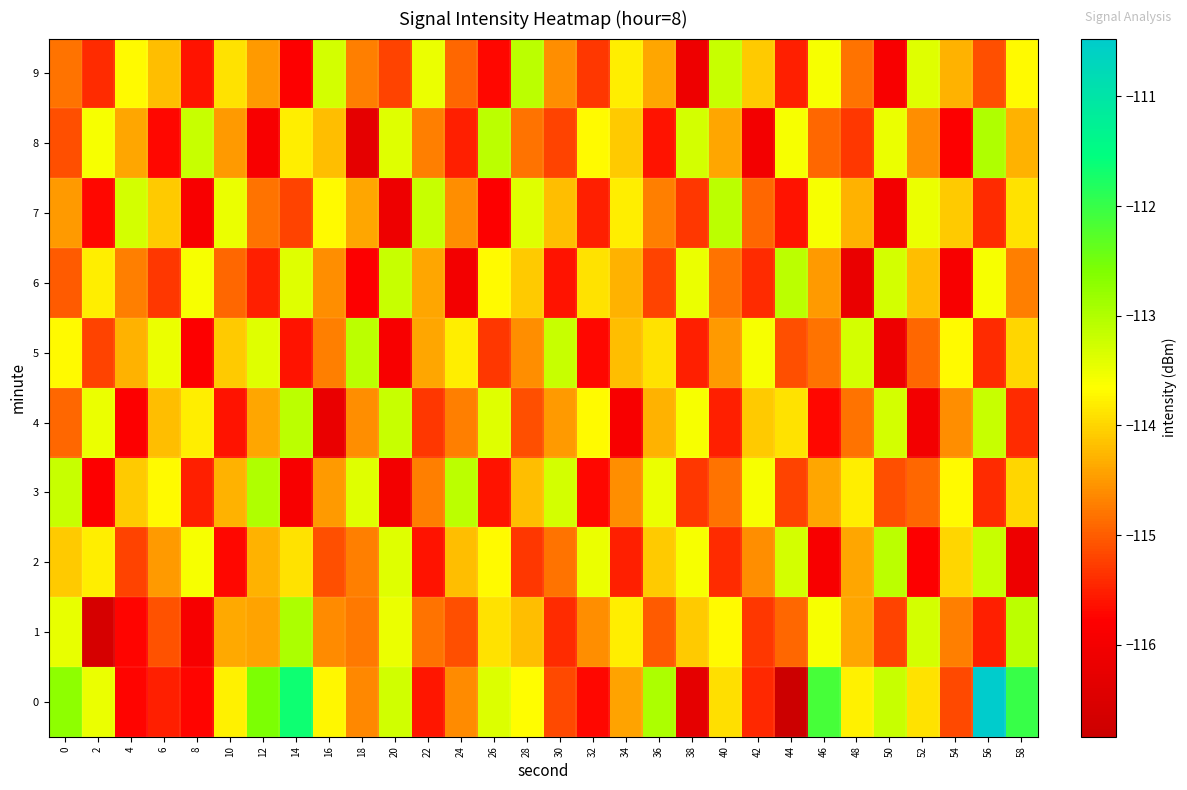

Reading left to right, list all the values displayed in this chart.

0: 0=-112.7	2=-113.5	4=-115.7	6=-115.5	8=-115.7	10=-113.8	12=-112.6	14=-111.7	16=-113.7	18=-114.6	20=-113.3	22=-115.6	24=-114.6	26=-113.4	28=-113.7	30=-115.1	32=-115.7	34=-114.4	36=-113.0	38=-116.3	40=-113.9	42=-115.4	44=-116.8	46=-112.1	48=-113.8	50=-113.2	52=-113.9	54=-115.2	56=-110.5	58=-112.0
1: 0=-113.5	2=-116.6	4=-115.7	6=-115.1	8=-115.9	10=-114.4	12=-114.4	14=-113.0	16=-114.6	18=-114.8	20=-113.5	22=-114.8	24=-115.1	26=-113.9	28=-114.2	30=-115.4	32=-114.6	34=-113.8	36=-115.0	38=-114.1	40=-113.7	42=-115.3	44=-114.9	46=-113.6	48=-114.4	50=-115.2	52=-113.3	54=-114.7	56=-115.5	58=-113.1
2: 0=-114.1	2=-113.8	4=-115.2	6=-114.5	8=-113.6	10=-115.7	12=-114.3	14=-113.9	16=-115.1	18=-114.7	20=-113.4	22=-115.6	24=-114.2	26=-113.7	28=-115.3	30=-114.8	32=-113.5	34=-115.5	36=-114.1	38=-113.6	40=-115.4	42=-114.6	44=-113.3	46=-115.9	48=-114.4	50=-113.1	52=-115.8	54=-114.0	56=-113.2	58=-116.1
3: 0=-113.2	2=-115.8	4=-114.1	6=-113.7	8=-115.5	10=-114.3	12=-113.0	14=-115.9	16=-114.5	18=-113.4	20=-116.0	22=-114.7	24=-113.1	26=-115.6	28=-114.2	30=-113.3	32=-115.7	34=-114.6	36=-113.5	38=-115.3	40=-114.8	42=-113.6	44=-115.2	46=-114.4	48=-113.8	50=-115.1	52=-114.9	54=-113.7	56=-115.4	58=-114.0
4: 0=-114.9	2=-113.5	4=-115.8	6=-114.2	8=-113.8	10=-115.6	12=-114.4	14=-113.1	16=-116.2	18=-114.6	20=-113.2	22=-115.3	24=-114.7	26=-113.4	28=-115.1	30=-114.5	32=-113.7	34=-115.9	36=-114.3	38=-113.6	40=-115.5	42=-114.1	44=-113.9	46=-115.7	48=-114.8	50=-113.3	52=-116.0	54=-114.6	56=-113.2	58=-115.4
5: 0=-113.7	2=-115.2	4=-114.3	6=-113.5	8=-115.8	10=-114.1	12=-113.4	14=-115.6	16=-114.7	18=-113.1	20=-115.9	22=-114.4	24=-113.8	26=-115.3	28=-114.6	30=-113.2	32=-115.7	34=-114.2	36=-113.9	38=-115.5	40=-114.5	42=-113.6	44=-115.1	46=-114.8	48=-113.3	50=-116.1	52=-114.9	54=-113.7	56=-115.4	58=-114.0
6: 0=-115.0	2=-113.8	4=-114.7	6=-115.3	8=-113.6	10=-114.9	12=-115.5	14=-113.4	16=-114.6	18=-115.8	20=-113.2	22=-114.4	24=-116.0	26=-113.7	28=-114.1	30=-115.6	32=-113.9	34=-114.3	36=-115.2	38=-113.5	40=-114.8	42=-115.4	44=-113.1	46=-114.5	48=-116.2	50=-113.3	52=-114.2	54=-115.9	56=-113.6	58=-114.7
7: 0=-114.5	2=-115.7	4=-113.3	6=-114.1	8=-115.9	10=-113.5	12=-114.8	14=-115.2	16=-113.7	18=-114.4	20=-116.1	22=-113.2	24=-114.6	26=-115.8	28=-113.4	30=-114.2	32=-115.5	34=-113.8	36=-114.7	38=-115.3	40=-113.1	42=-114.9	44=-115.6	46=-113.6	48=-114.3	50=-116.0	52=-113.5	54=-114.1	56=-115.4	58=-113.9
8: 0=-115.1	2=-113.6	4=-114.4	6=-115.7	8=-113.2	10=-114.5	12=-115.9	14=-113.8	16=-114.2	18=-116.3	20=-113.4	22=-114.7	24=-115.5	26=-113.1	28=-114.8	30=-115.2	32=-113.7	34=-114.1	36=-115.6	38=-113.3	40=-114.4	42=-116.0	44=-113.6	46=-114.9	48=-115.3	50=-113.5	52=-114.6	54=-115.8	56=-113.0	58=-114.3
9: 0=-114.8	2=-115.4	4=-113.7	6=-114.2	8=-115.6	10=-113.9	12=-114.5	14=-115.8	16=-113.3	18=-114.7	20=-115.2	22=-113.5	24=-114.9	26=-115.7	28=-113.1	30=-114.6	32=-115.3	34=-113.8	36=-114.4	38=-116.1	40=-113.2	42=-114.1	44=-115.5	46=-113.6	48=-114.8	50=-115.9	52=-113.4	54=-114.3	56=-115.1	58=-113.7